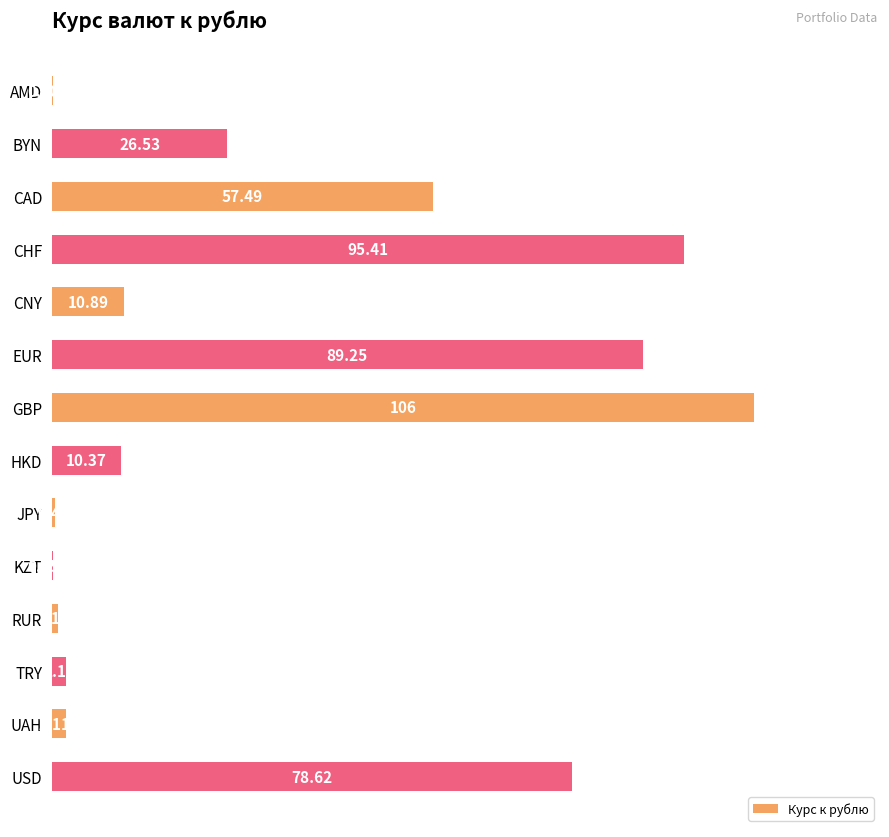

Which has a higher value, TRY or CNY?

CNY